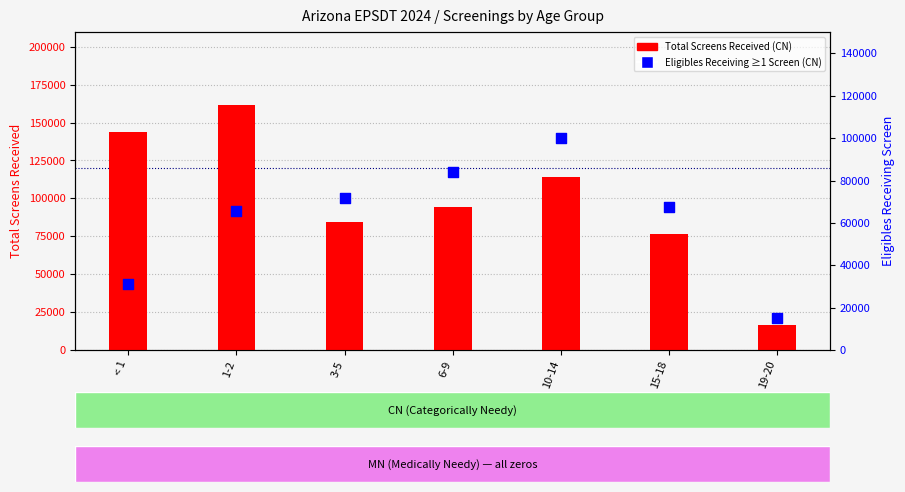

At which category is the sum across all series the highest?

1-2